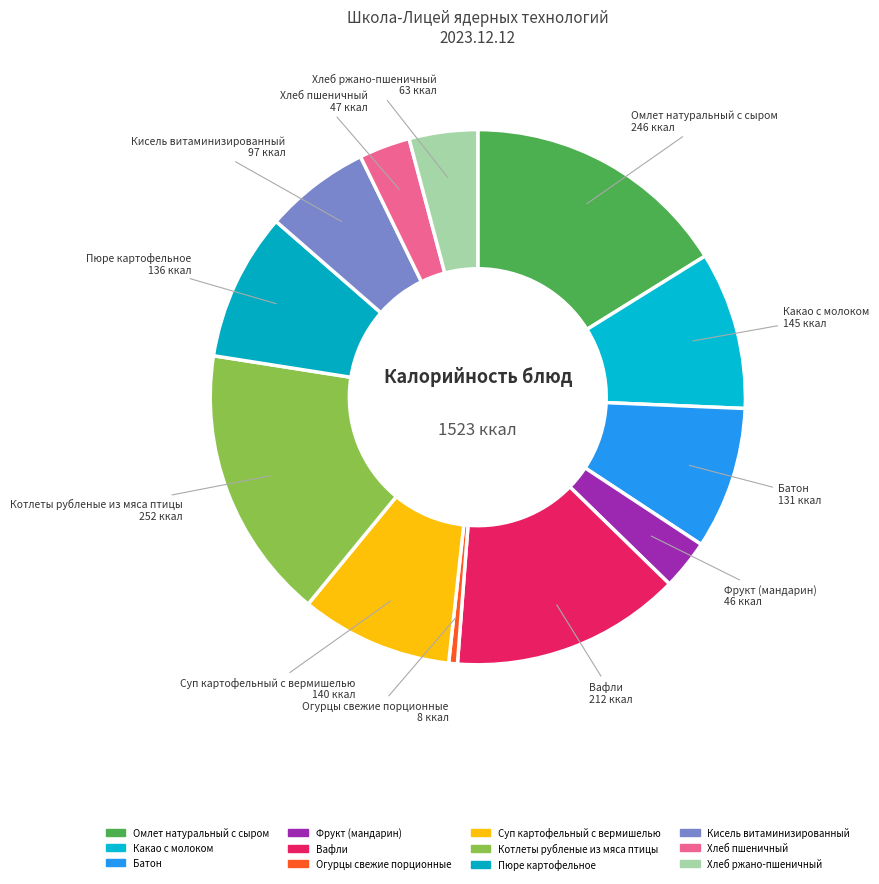

To the nearest percent, what is the difference between the largest and smallest slice percentages?

16%